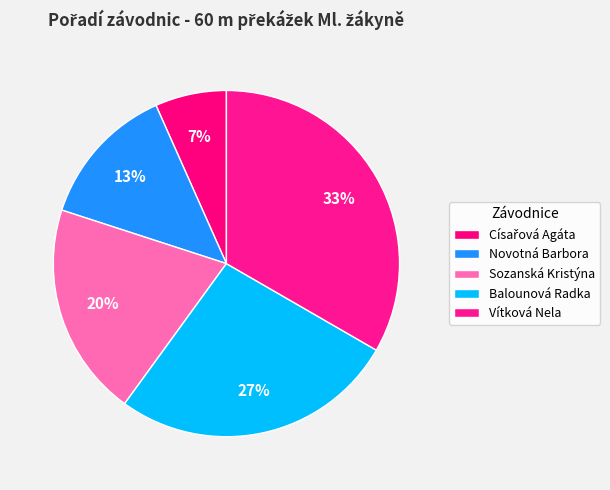

Does any single category account for the majority?

No